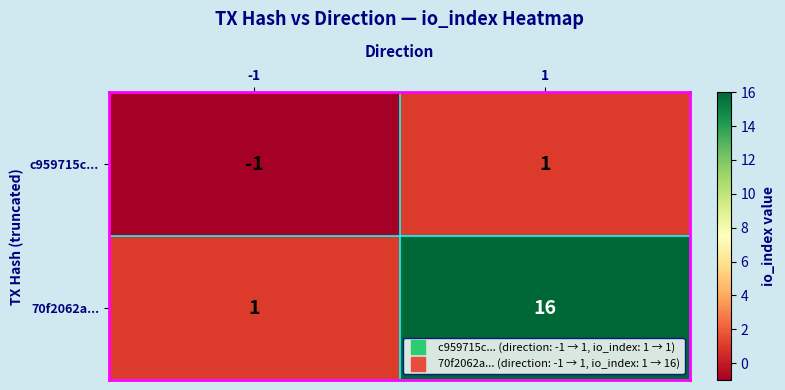

Is the value of c959715c... at -1 greater than the value of 70f2062a... at 1?

No